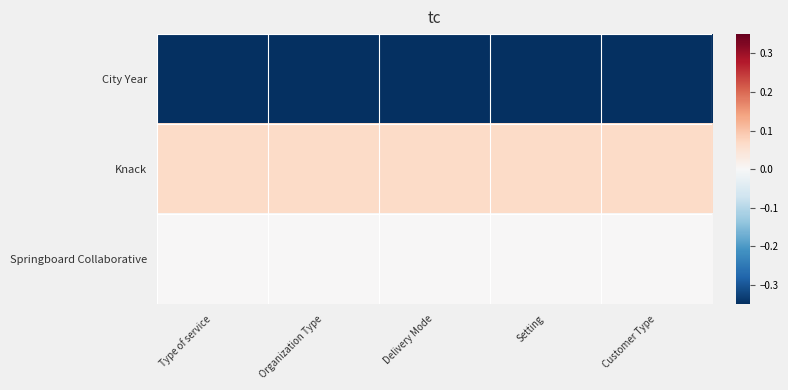

Which has a higher value, Customer Type or Delivery Mode?

Customer Type